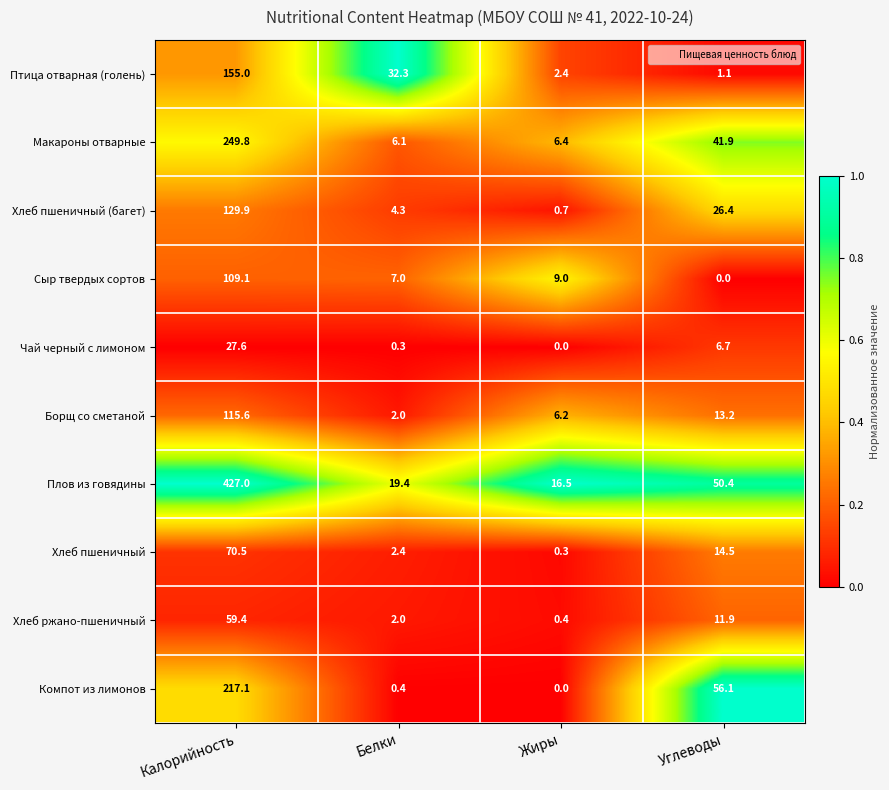

At how many categories does at least one series exceed 0?

4